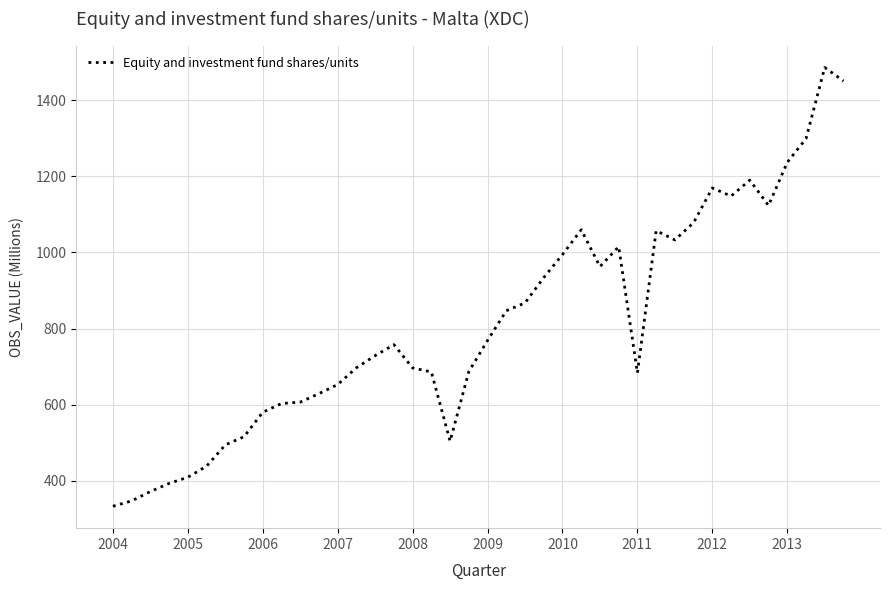

How many lines are shown in the chart?

1